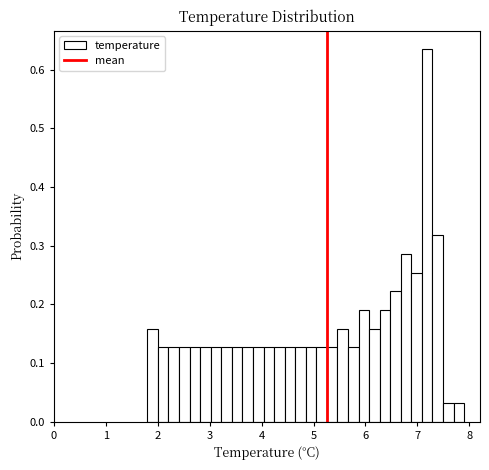

Around what value on the x-axis is the tallest bar? Give the approximate position of its centre, as read against the axis.

7.2